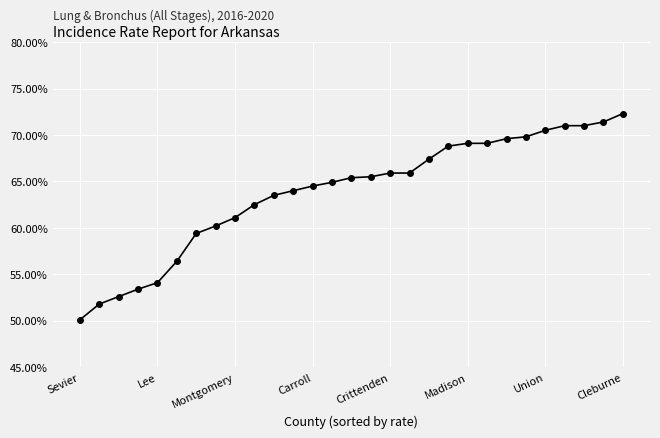

Does the chart have visible grid lines?

Yes